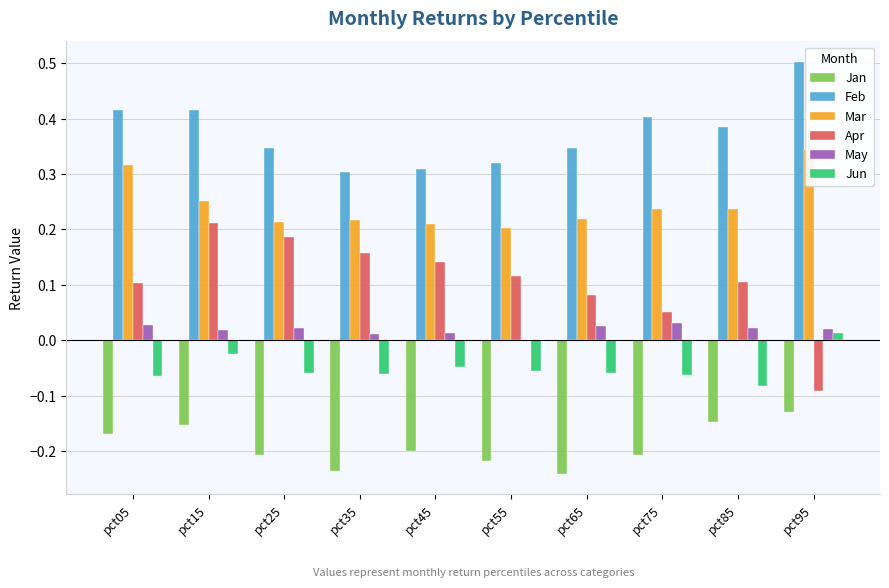

How many negative values does the Apr series have?

1